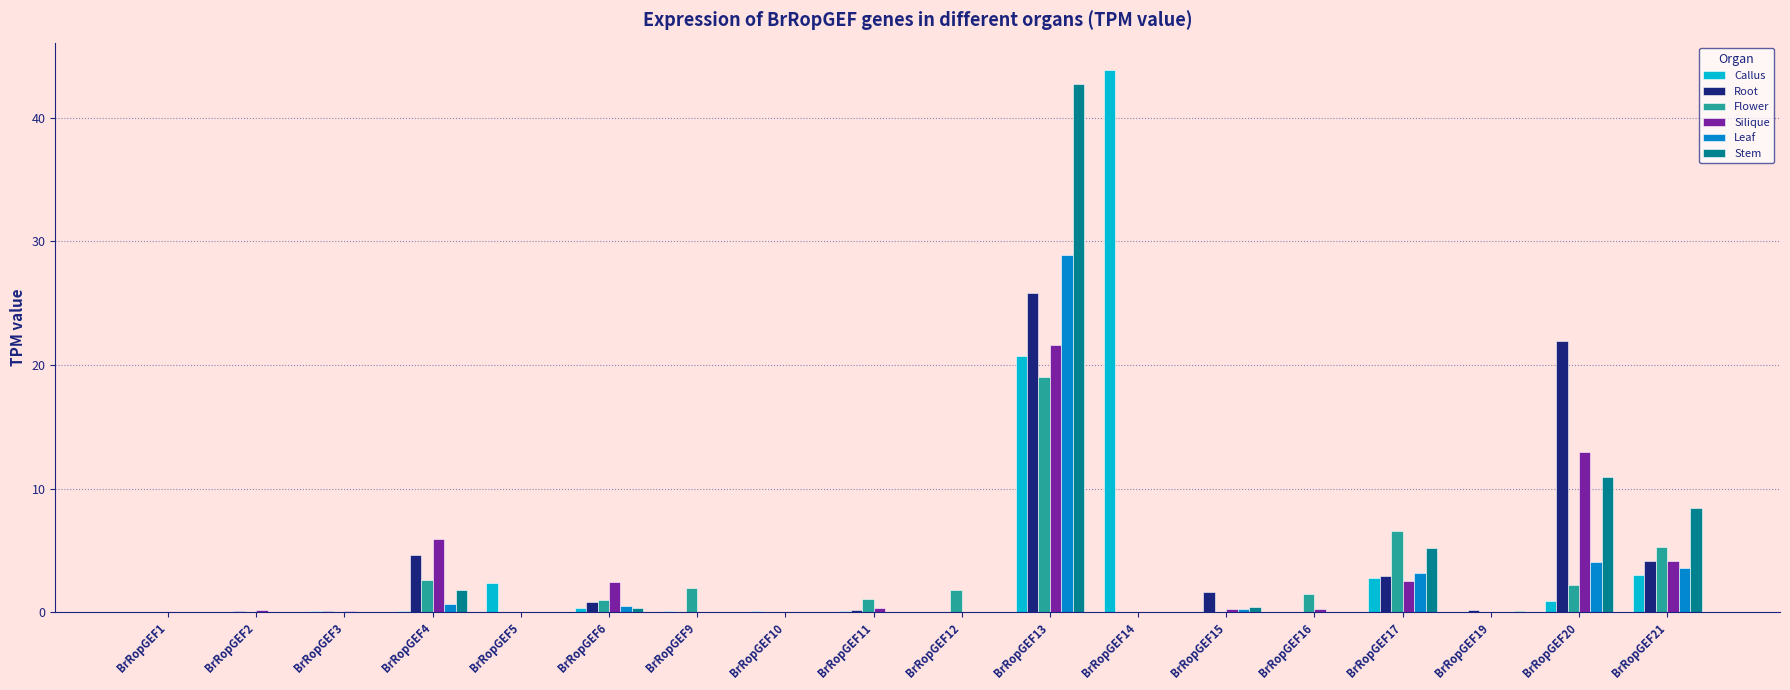

What is the sum of all Flower values?

43.1